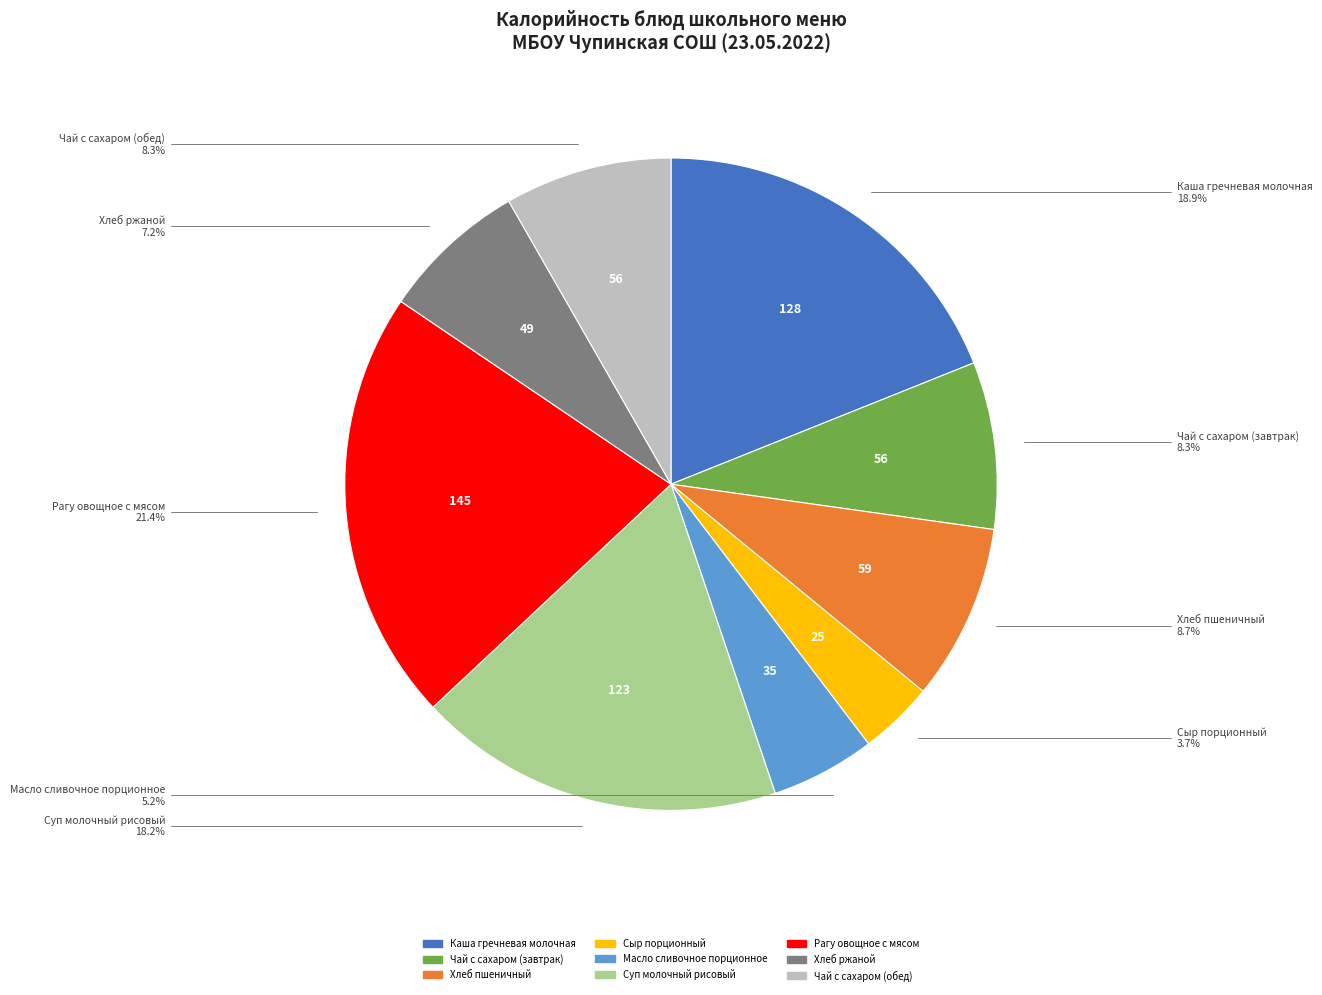

Do Суп молочный рисовый and Рагу овощное с мясом together represent more than half of the pie?

No